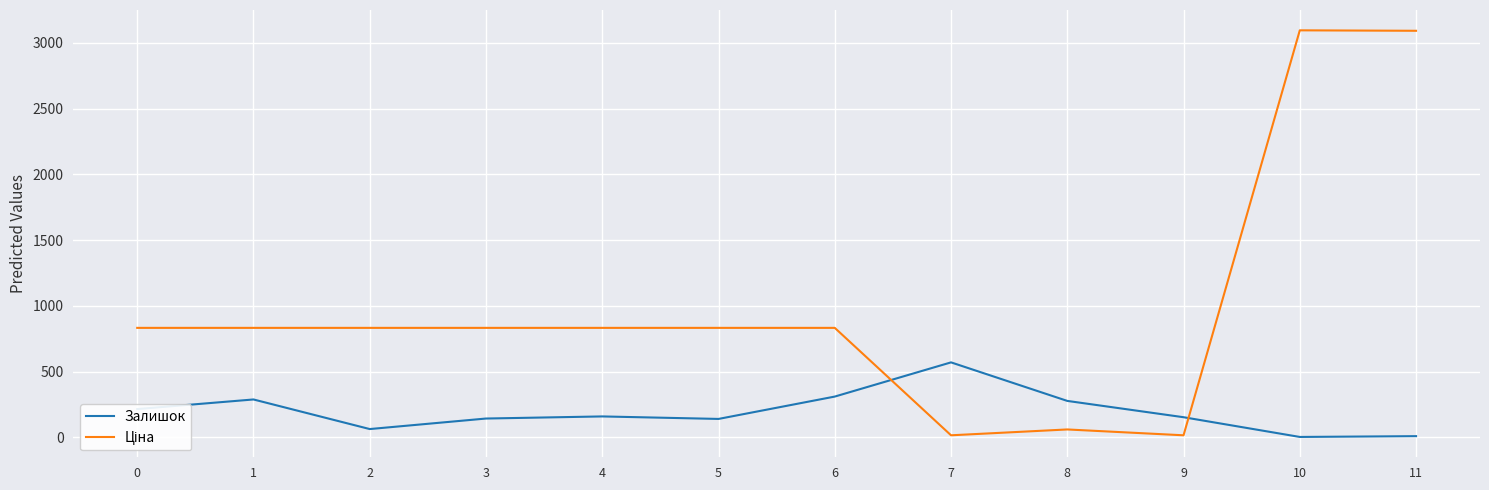

The value of Залишок at 4 is 159.0. True or false?

True